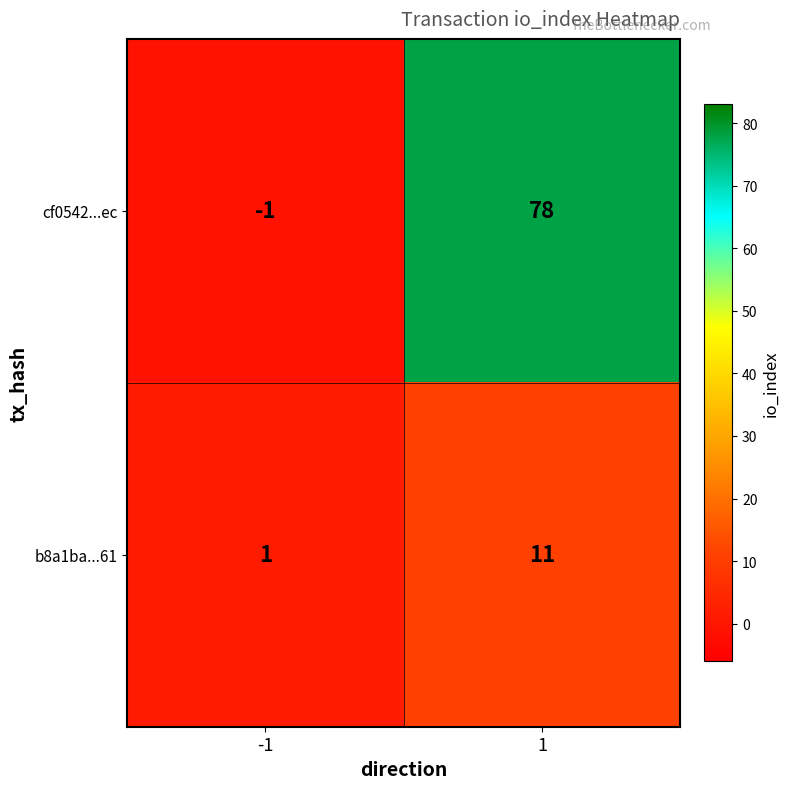

Reading right to left, transcribe all the data shown in this chart.

cf0542...ec: 1=78	-1=-1
b8a1ba...61: 1=11	-1=1